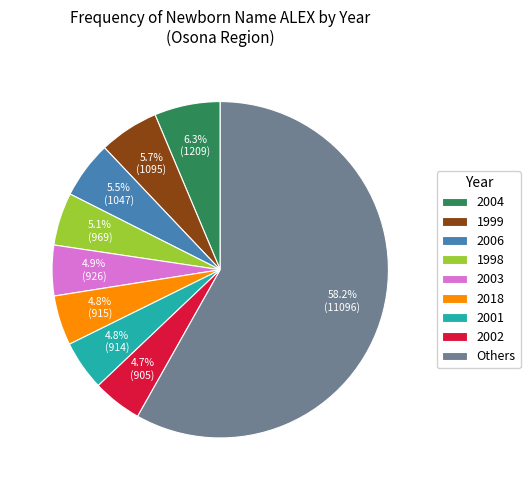

What is the ratio of the value at 2018 to the value at 2006?

0.9